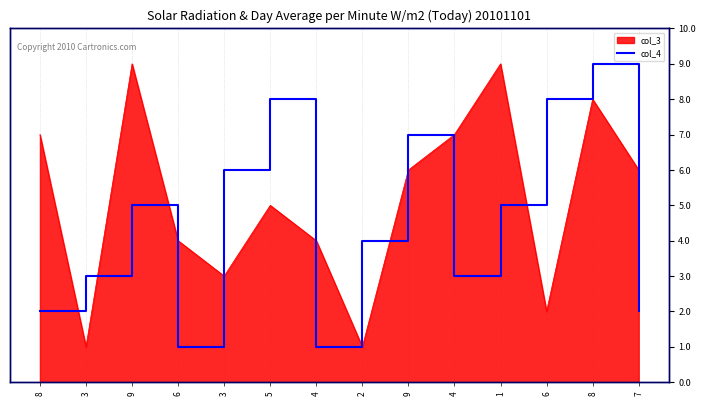

Which category has the lowest value across all series?

6